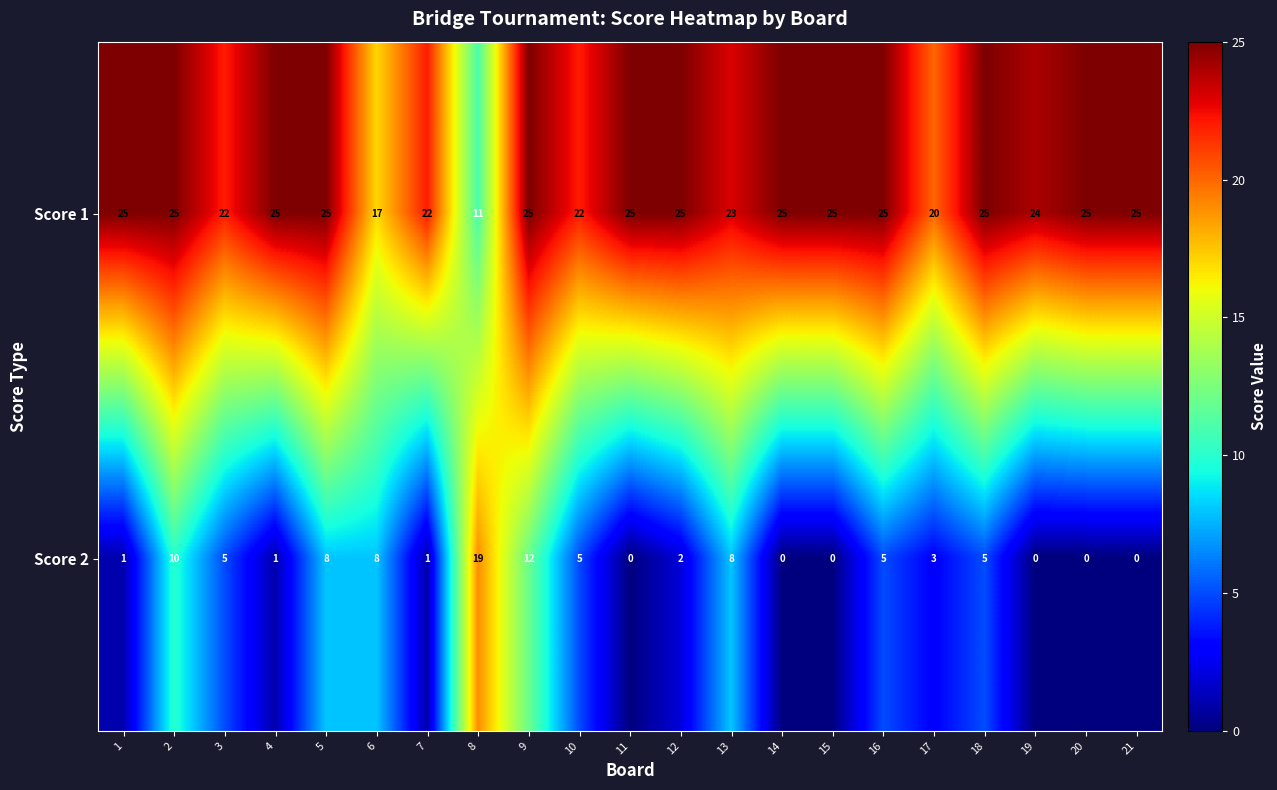

What is the difference between the second highest and second lowest values in the Score 2 series?

12